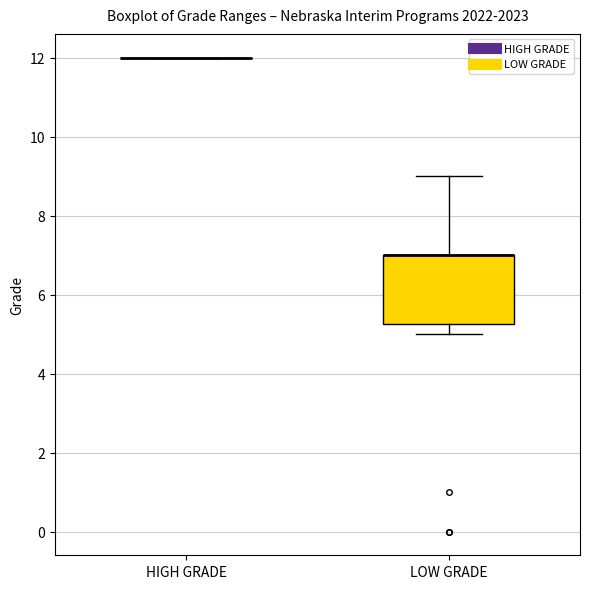

Reading left to right, transcribe this box plot: for each box, give where its median line is, the range the box spans, and where its two whiskers end, as read against the y-axis. The values are not printed on the chart, so give them approximately, as read against the axis.

HIGH GRADE: box collapsed to a line at 12.0, whiskers 12.0 to 12.0
LOW GRADE: median 7.0 (drawn on the box's upper edge), box 5.2 to 7.0, whiskers 5.0 to 9.0